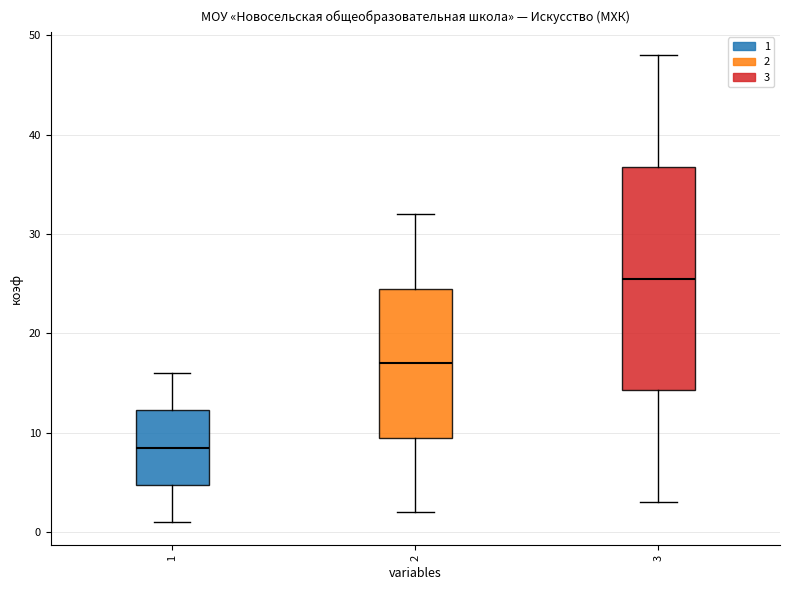

Comparing the boxes themselves (not the whiskers), which one is the tallest?

3